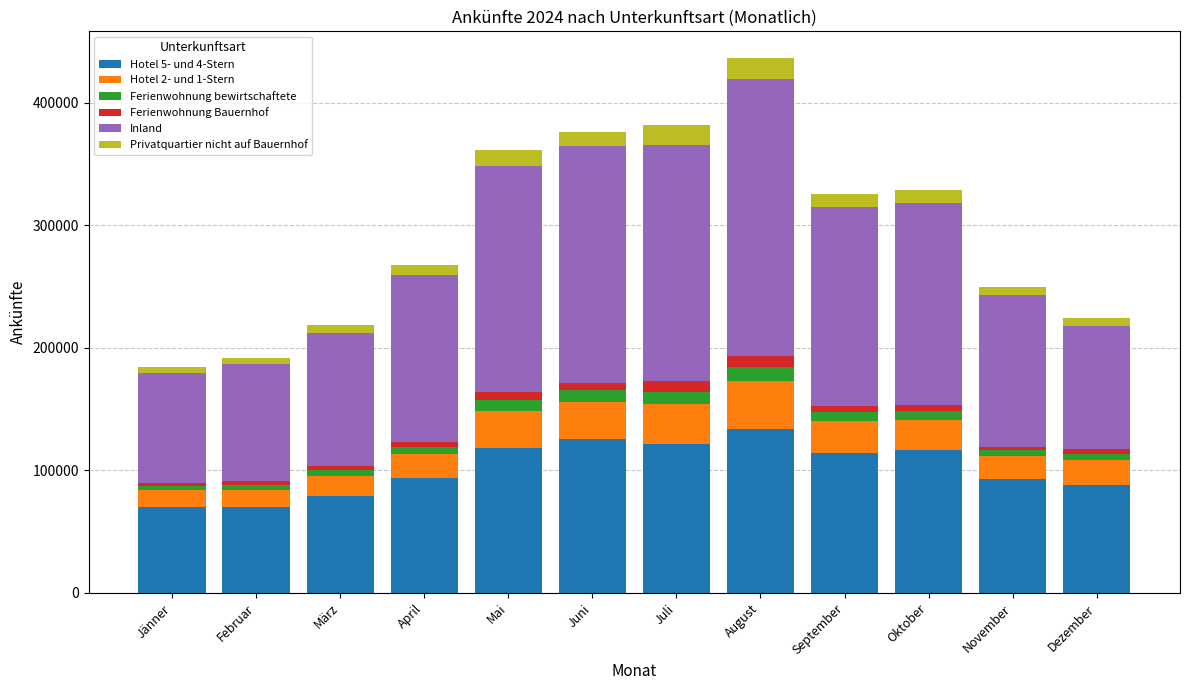

At which category is the sum across all series the highest?

August